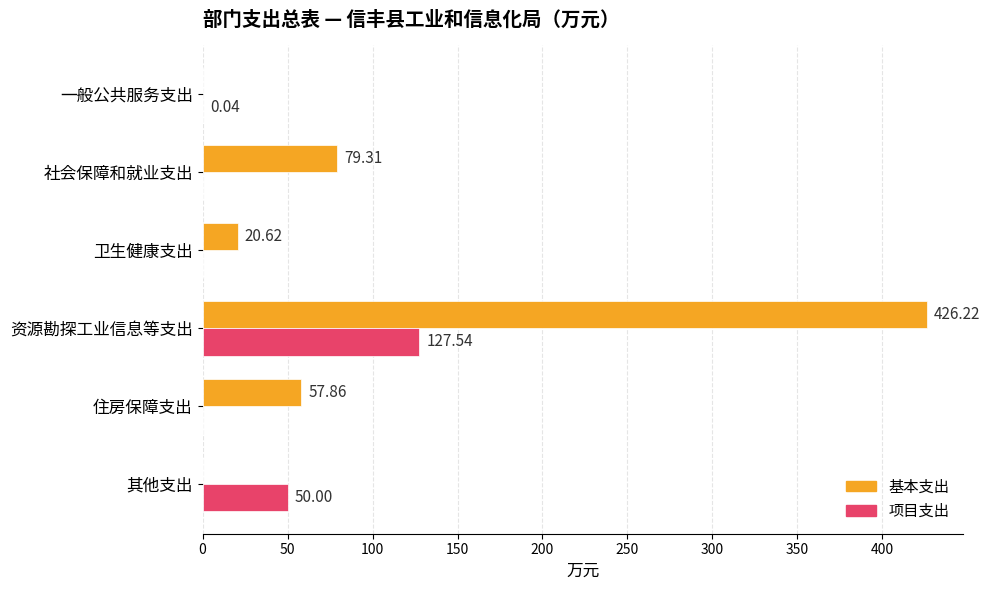

What is the sum of the 基本支出 values at 资源勘探工业信息等支出 and 住房保障支出?

484.1